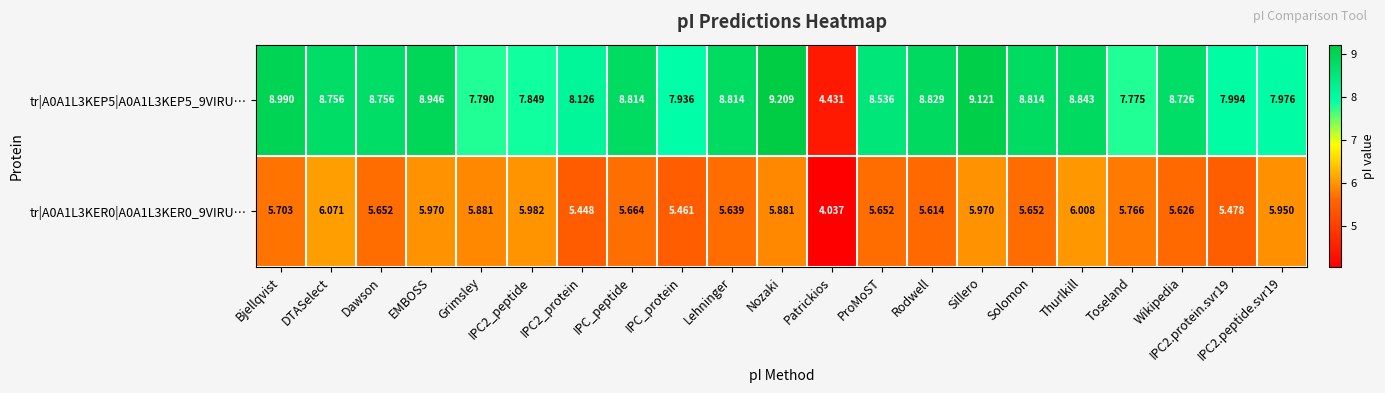

At which label does tr|A0A1L3KEP5|A0A1L3KEP5_9VIRU… first exceed 8?

Bjellqvist